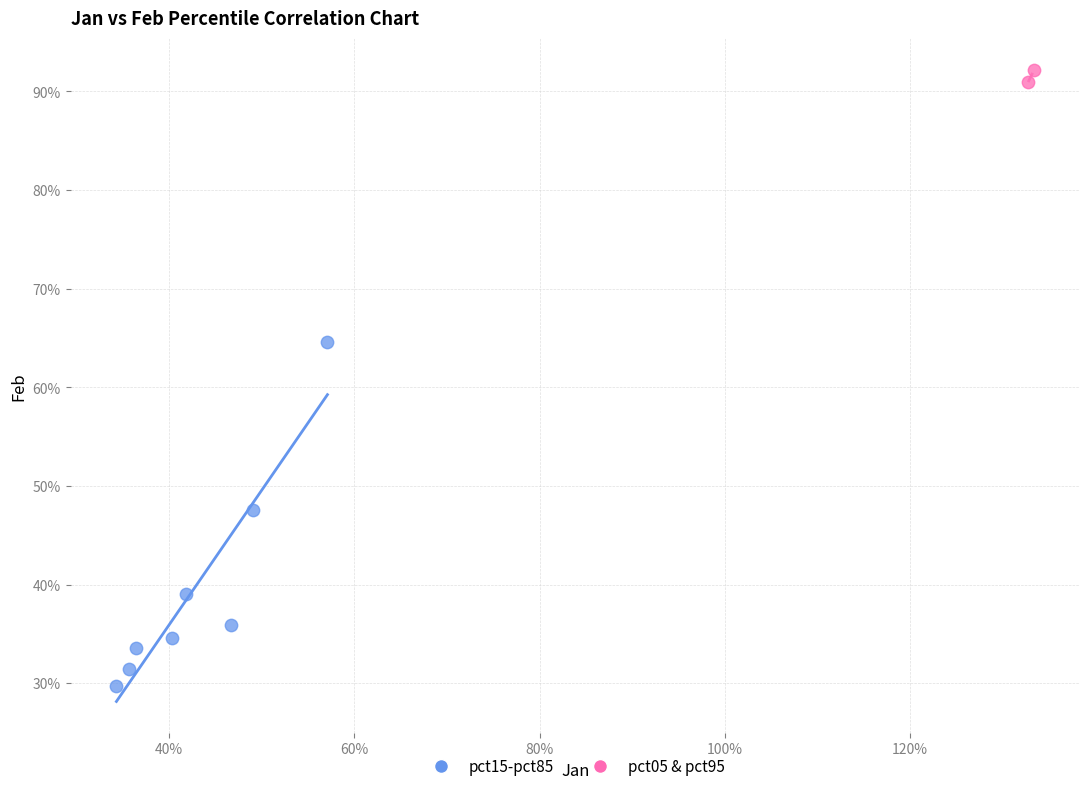

Which series has the largest Y range (max minus min)?

pct15-pct85